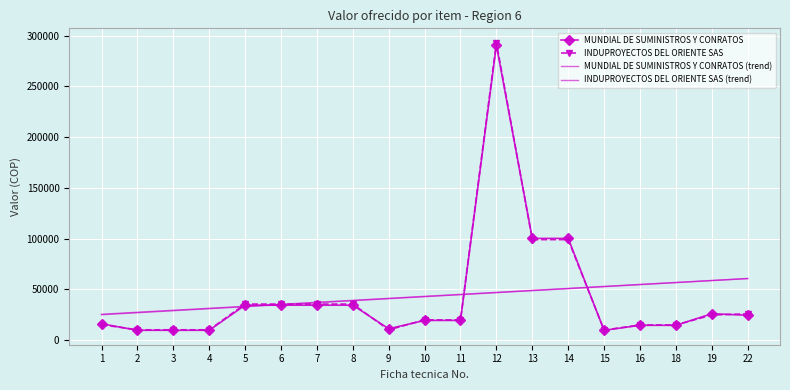

What is the minimum value for MUNDIAL DE SUMINISTROS Y CONRATOS?

9642.2